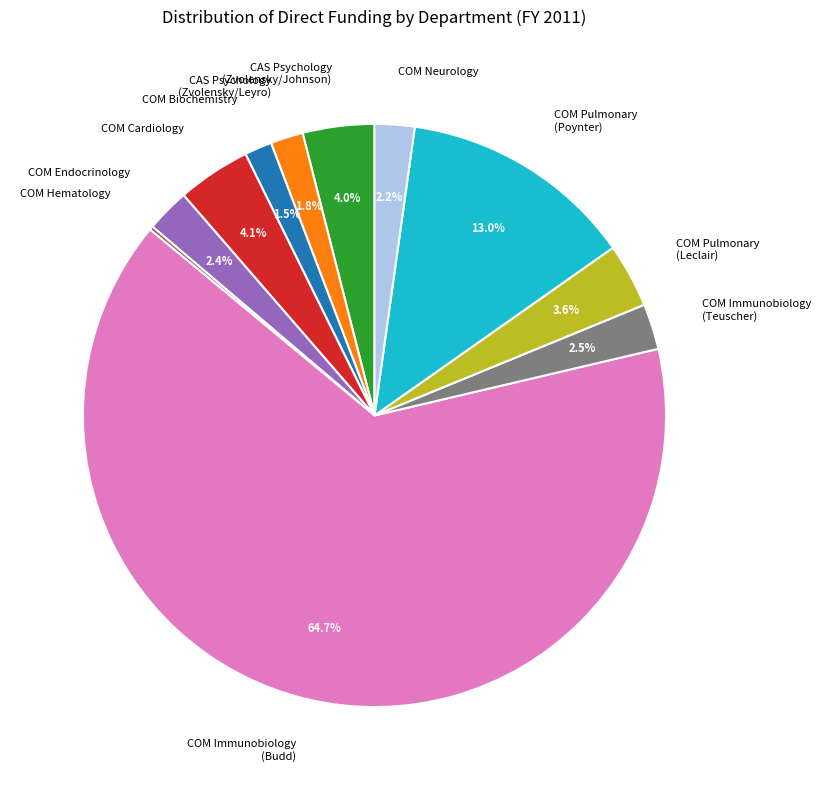

Between COM Pulmonary (Leclair) and CAS Psychology (Zvolensky/Leyro), which is larger?

COM Pulmonary (Leclair)